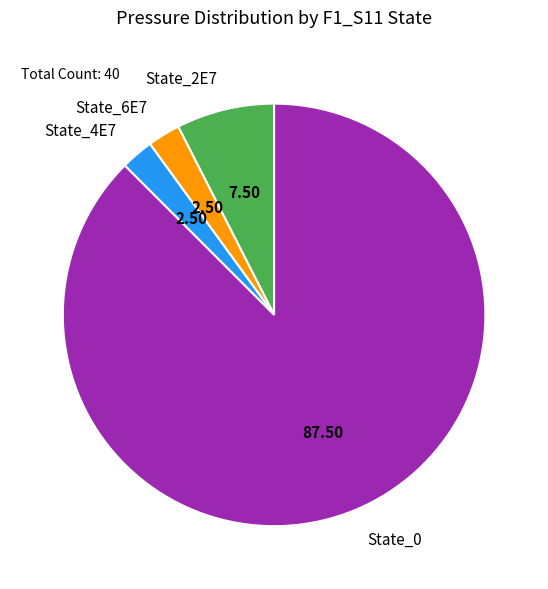

What is the majority slice?

State_0